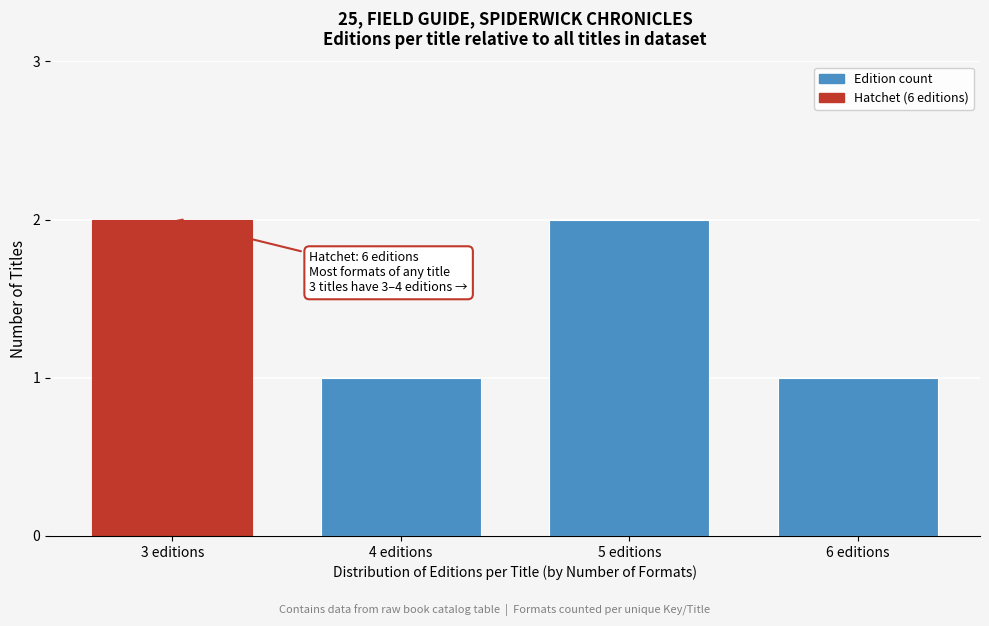

Reading left to right, what are all the values shown in this chart?

3 editions=2	4 editions=1	5 editions=2	6 editions=1